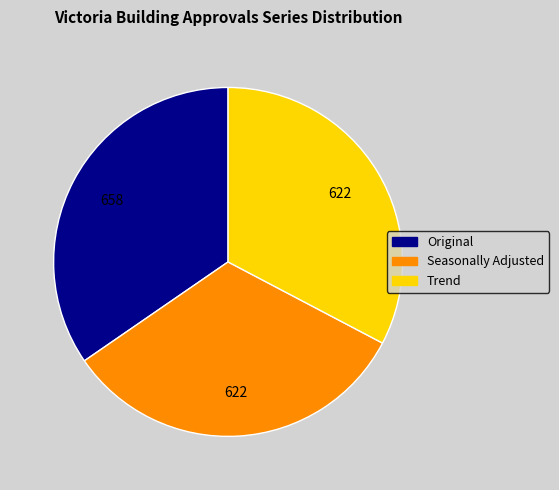

True or false: Seasonally Adjusted accounts for 33% of the total.

True